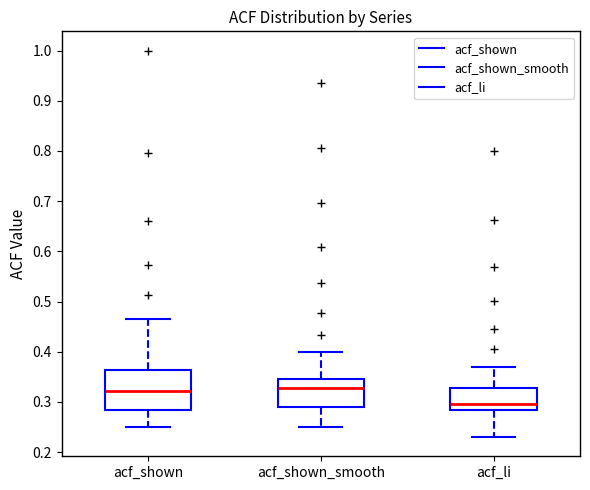

Reading left to right, transcribe this box plot: for each box, give where its median line is, the range the box spans, and where its two whiskers end, as read against the y-axis. The values are not printed on the chart, so give them approximately, as read against the axis.

acf_shown: median 0.32, box 0.28 to 0.36, whiskers 0.25 to 0.47
acf_shown_smooth: median 0.33, box 0.29 to 0.35, whiskers 0.25 to 0.40
acf_li: median 0.30, box 0.28 to 0.33, whiskers 0.23 to 0.37